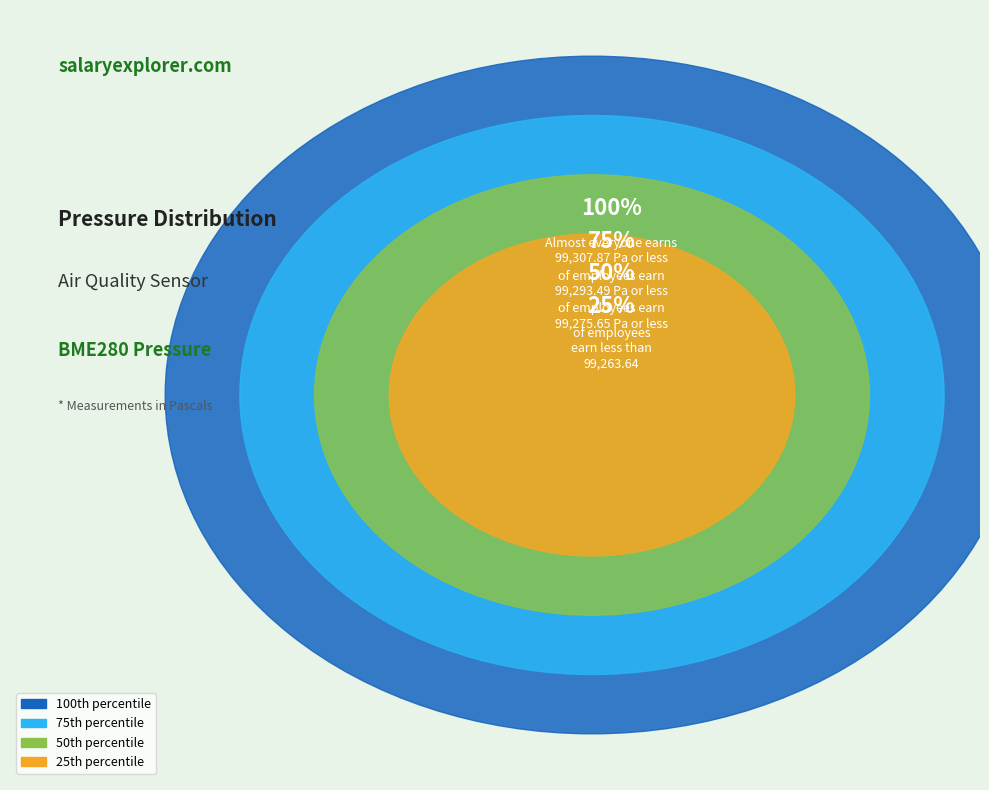

What is the change in value from 21 to 25?

-22.3